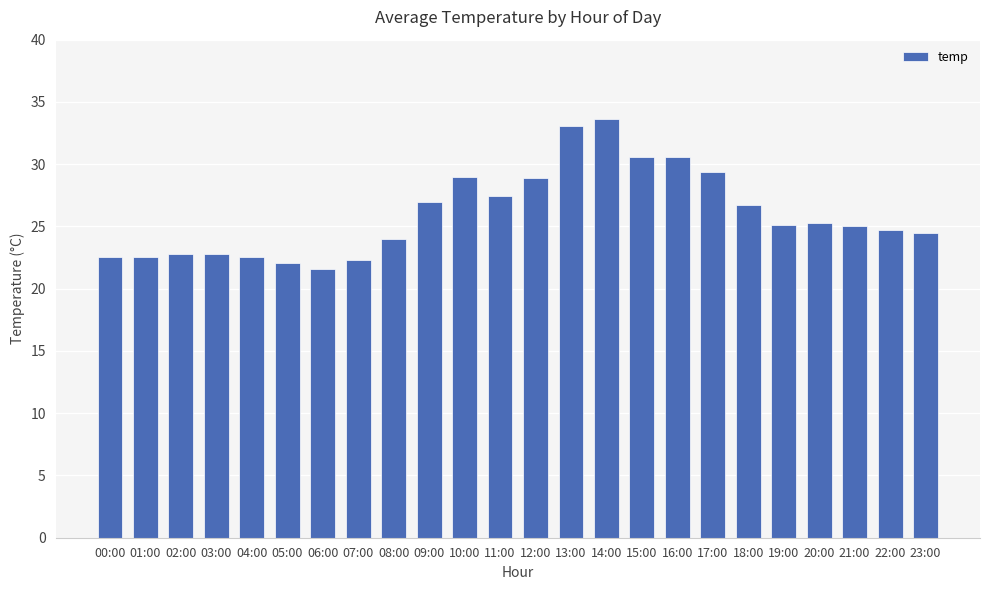

What is the ratio of the value at 22:00 to the value at 11:00?

0.9